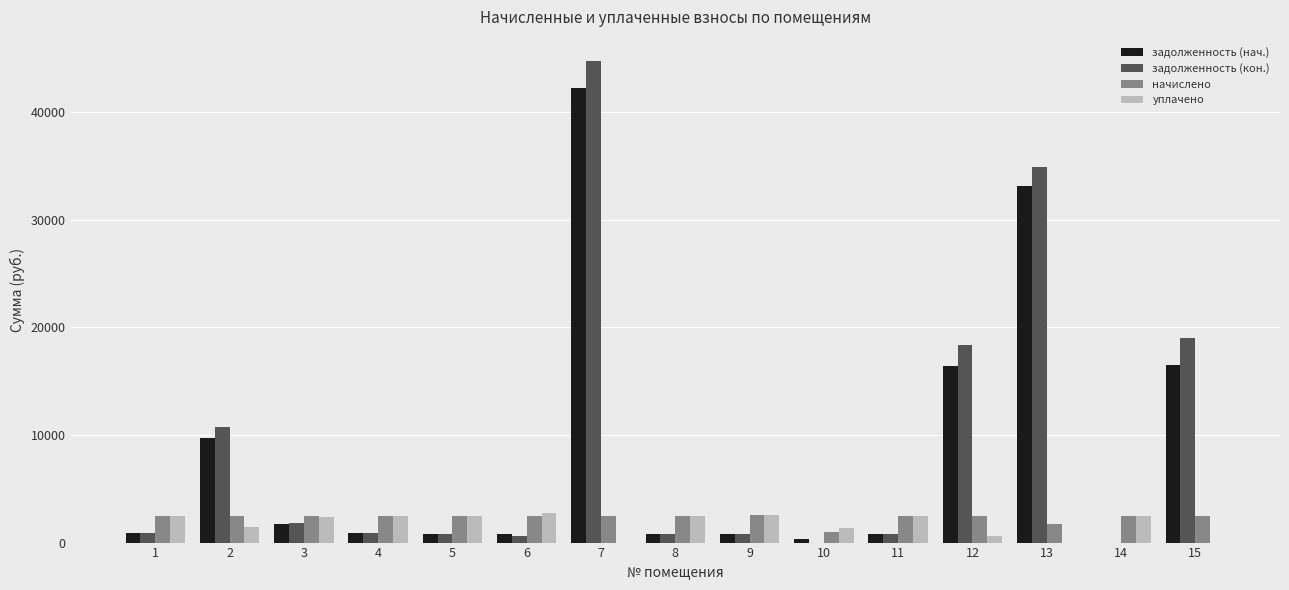

Where is начислено nearest to the value 1773?

13